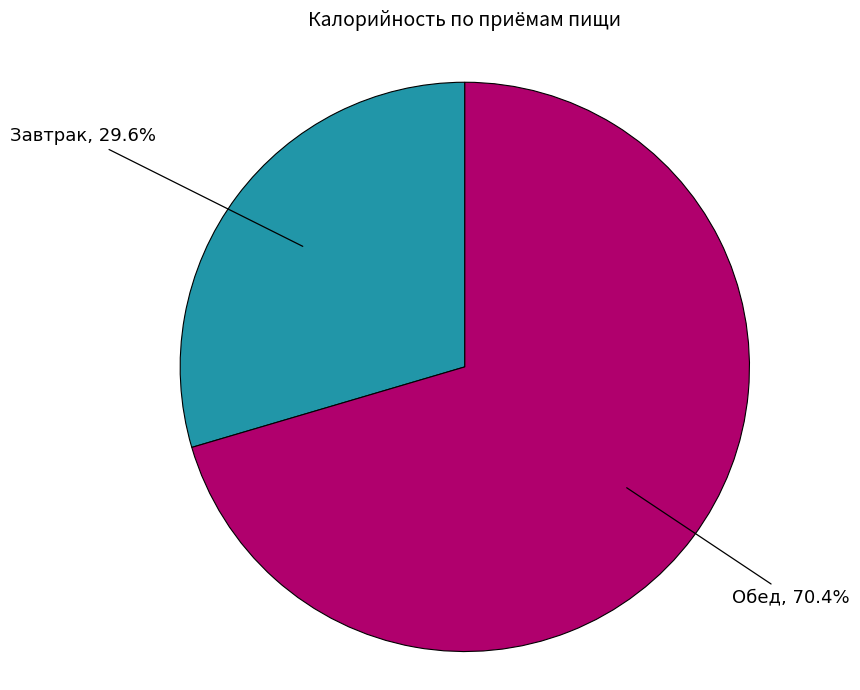

Does any single category account for the majority?

Yes